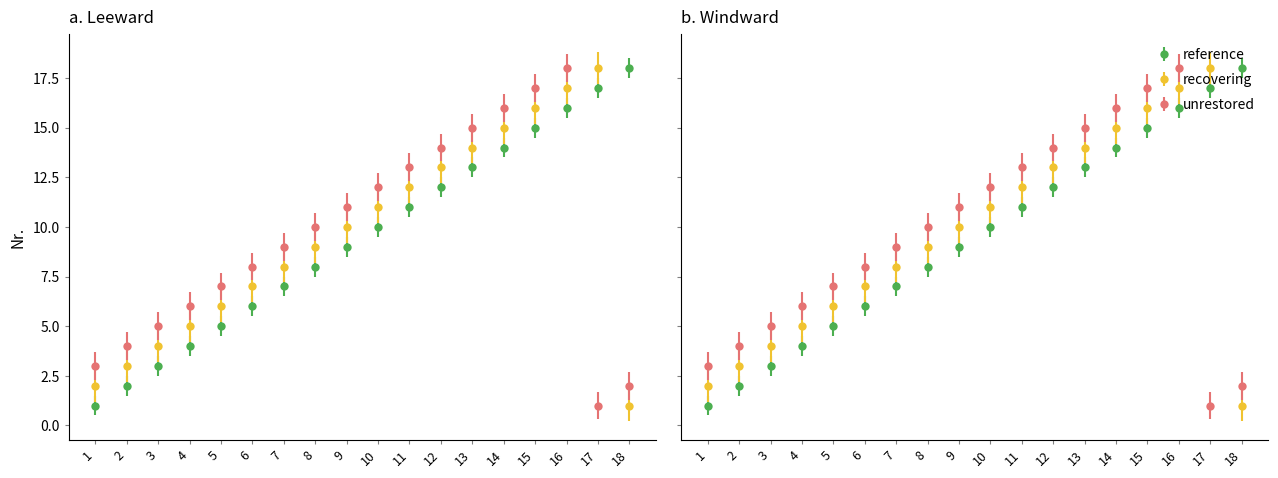

At which category is the sum across all series the highest?

16